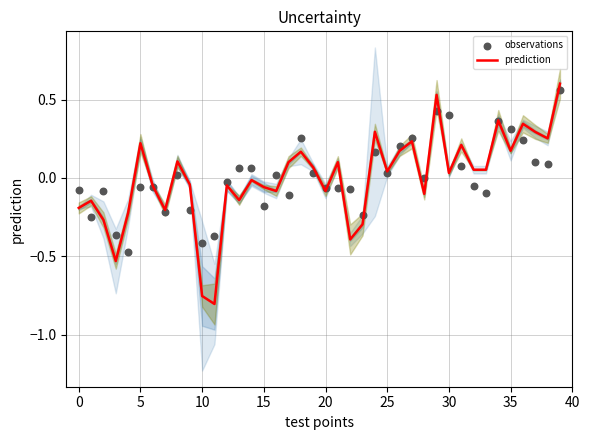

At which category is the sum across all series the highest?

39